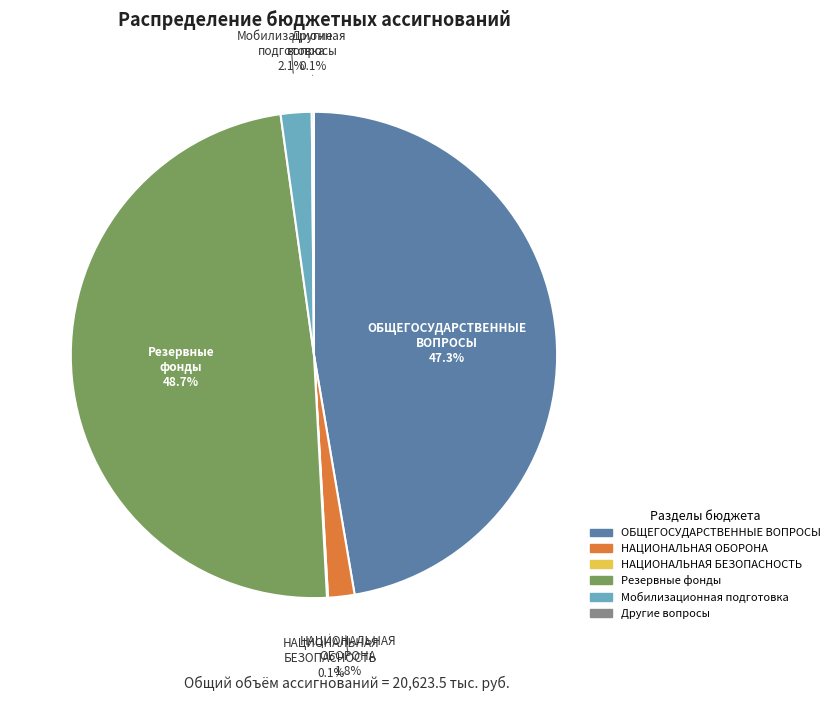

What portion of the pie excludes ОБЩЕГОСУДАРСТВЕННЫЕ ВОПРОСЫ?

52.7%